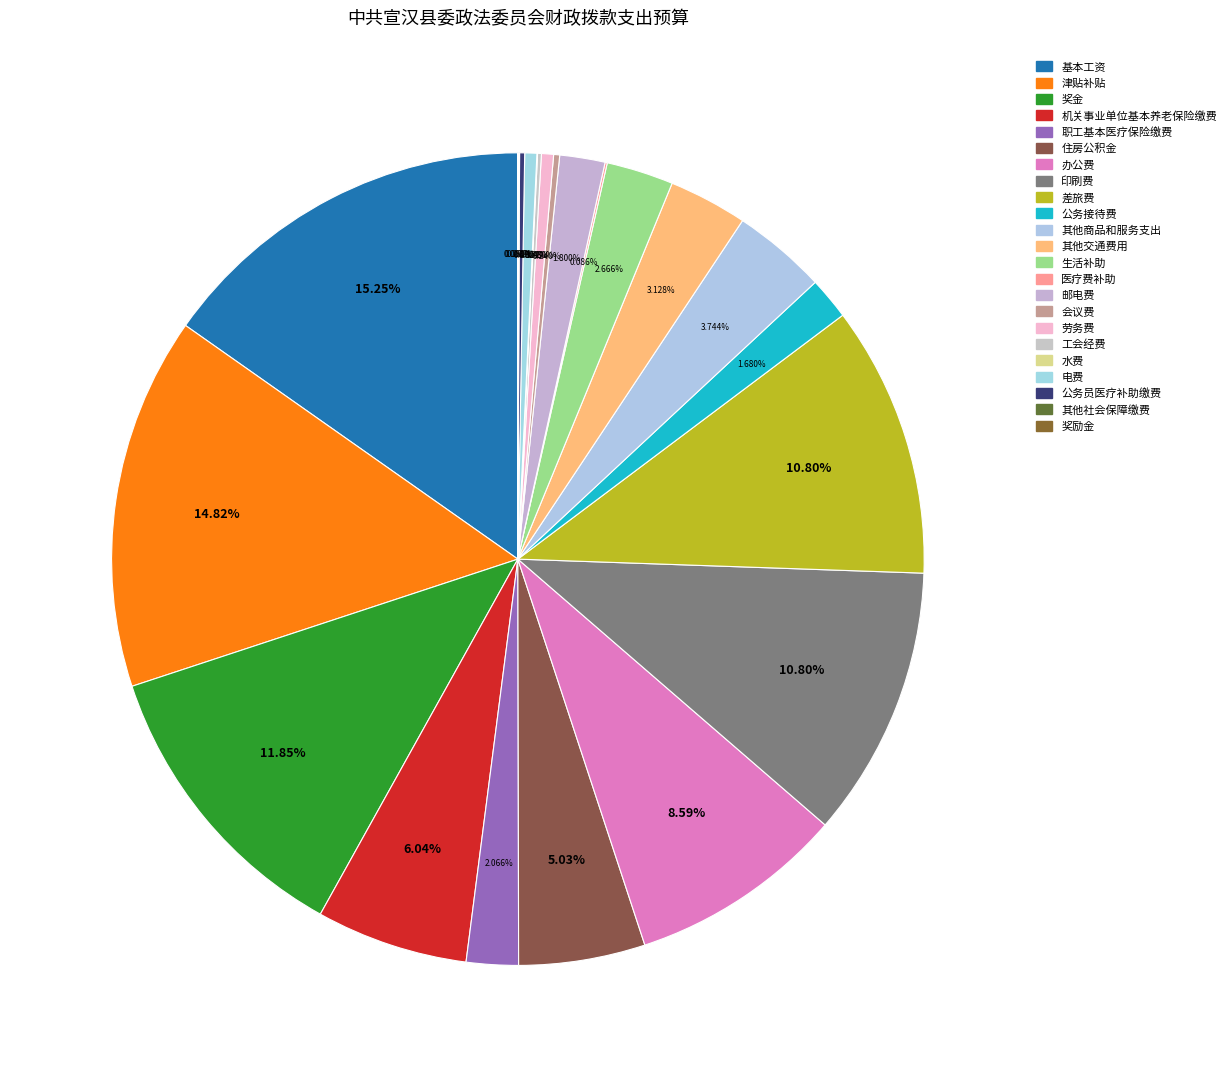

Is there a majority slice in this chart?

No